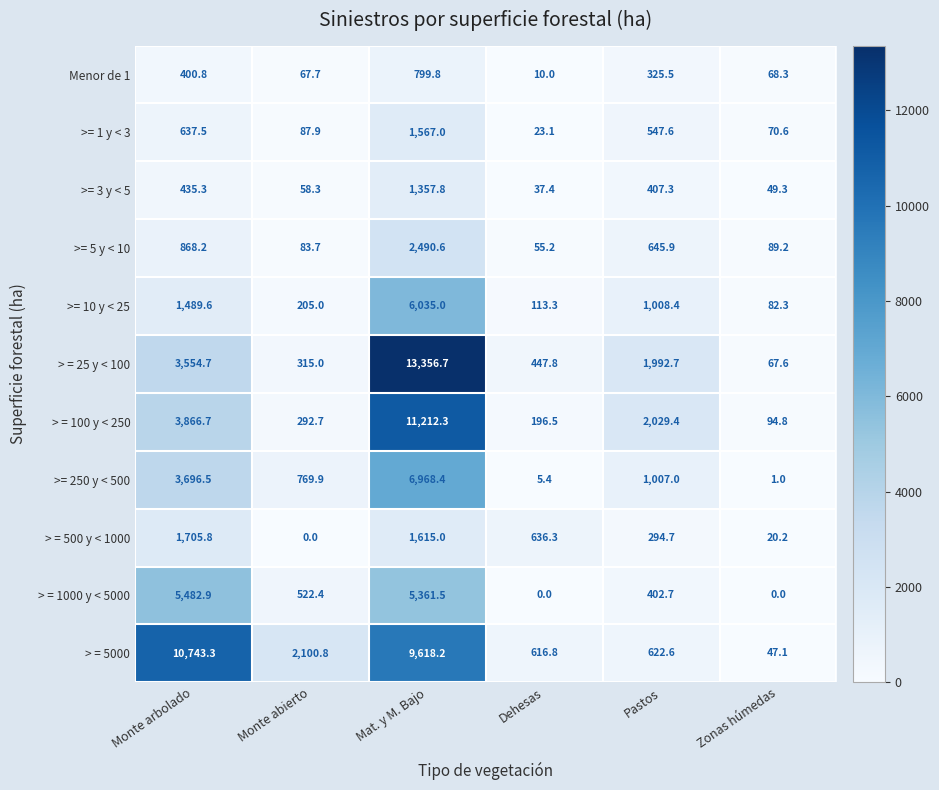

How many data points does each series have?

6